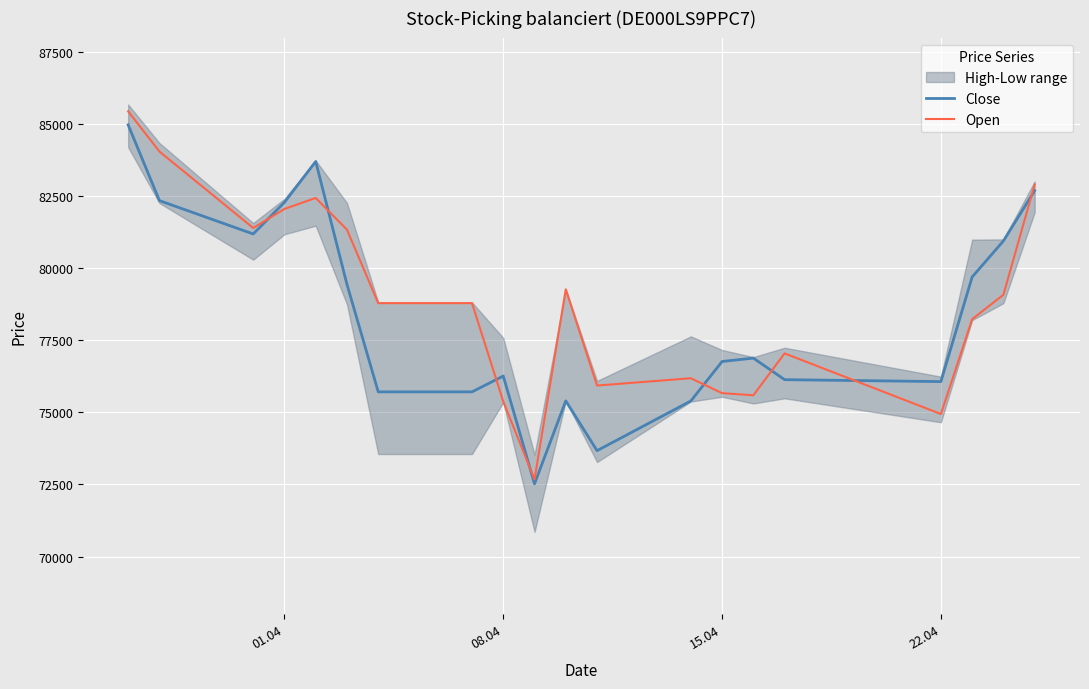

Reading left to right, transcribe all the data shown in this chart.

Close: 84973	82345	81188	82285	83702	79439	75712	75712	76261	72524	75400	73673	75396	76765	76883	76135	76068	79697	80947	82691
Open: 85442	84047	81397	82056	82438	81337	78789	78789	75379	72676	79268	75931	76185	75667	75593	77046	74943	78234	79080	82907